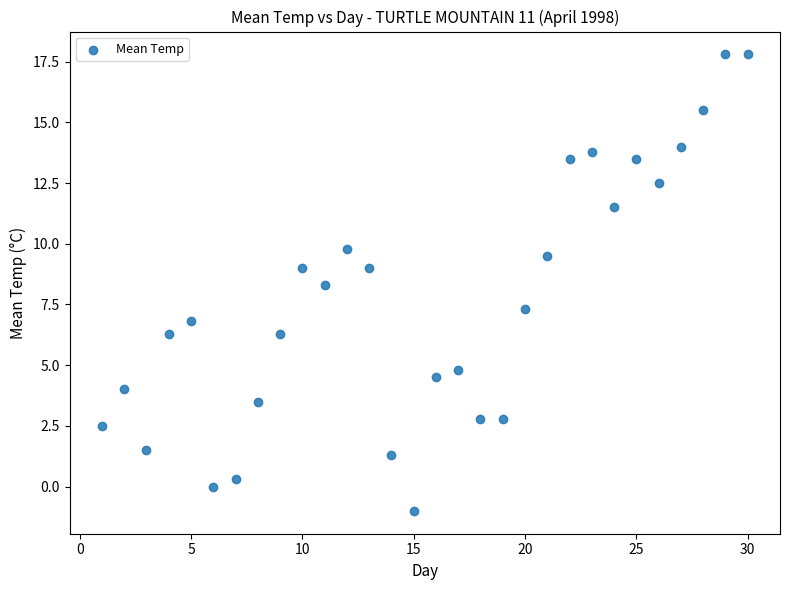

What Y value in the scatter plot is closest to 8?

8.3